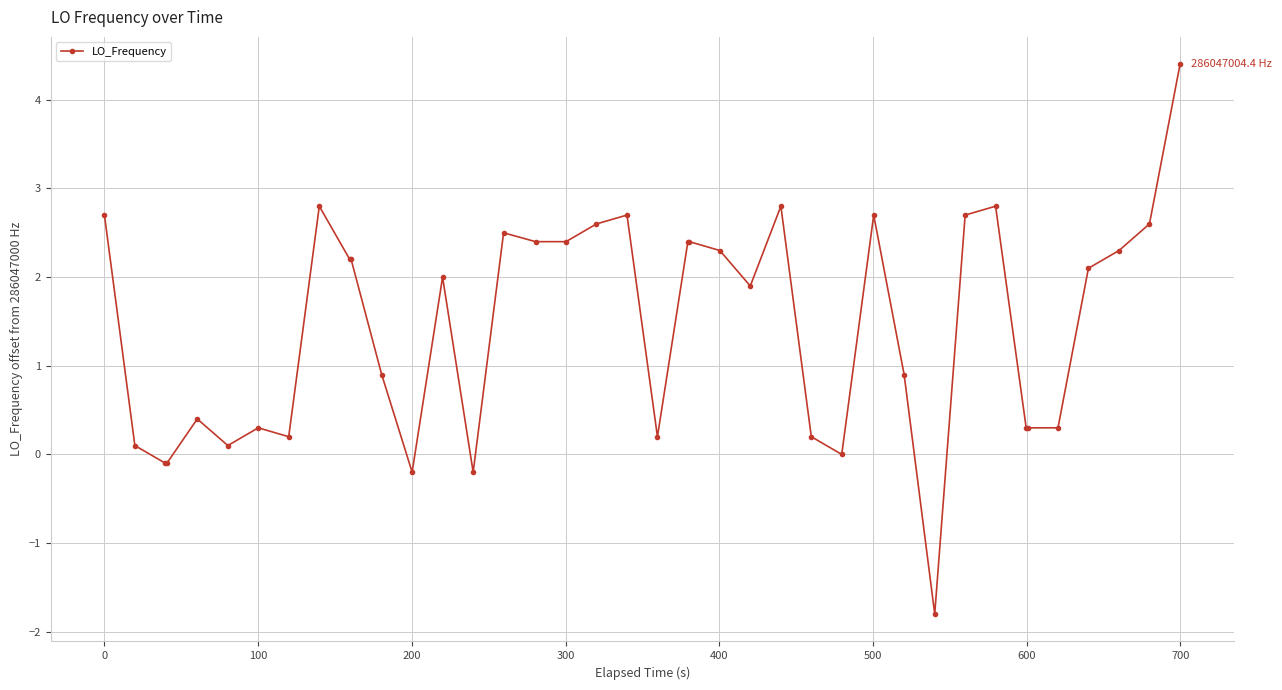

Does the chart display data point markers on the line(s)?

Yes